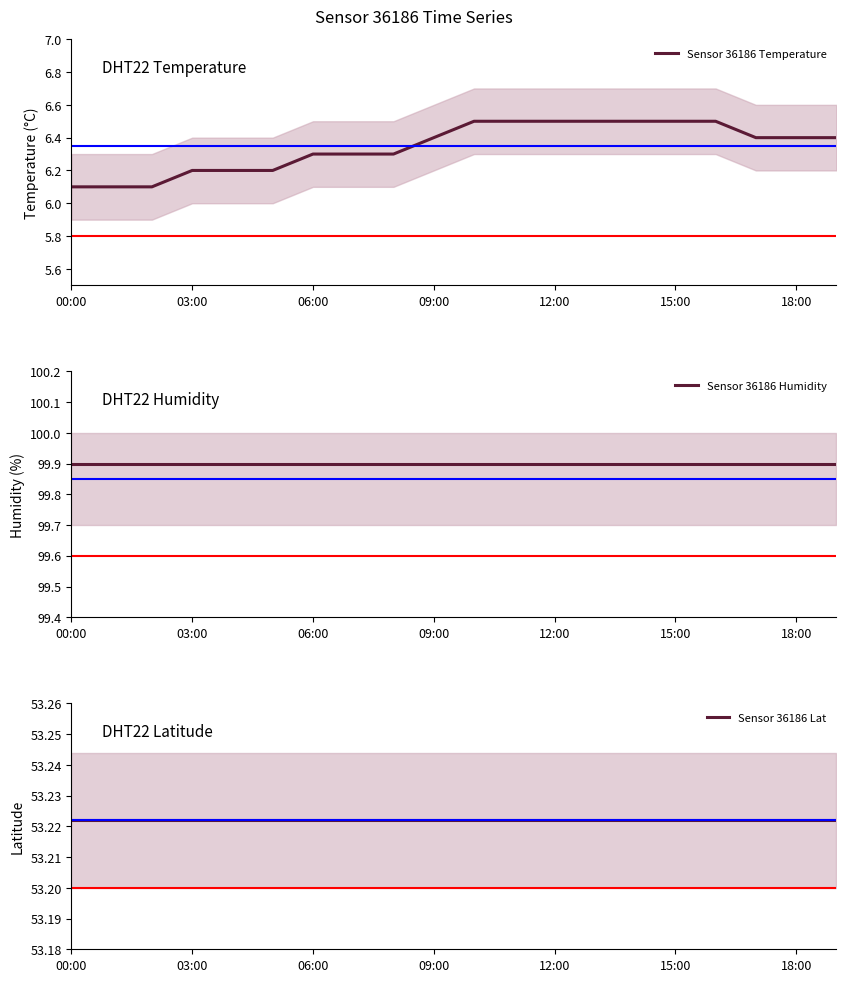

True or false: Sensor 36186 Temperature and Sensor 36186 Lat cross at least once.

False